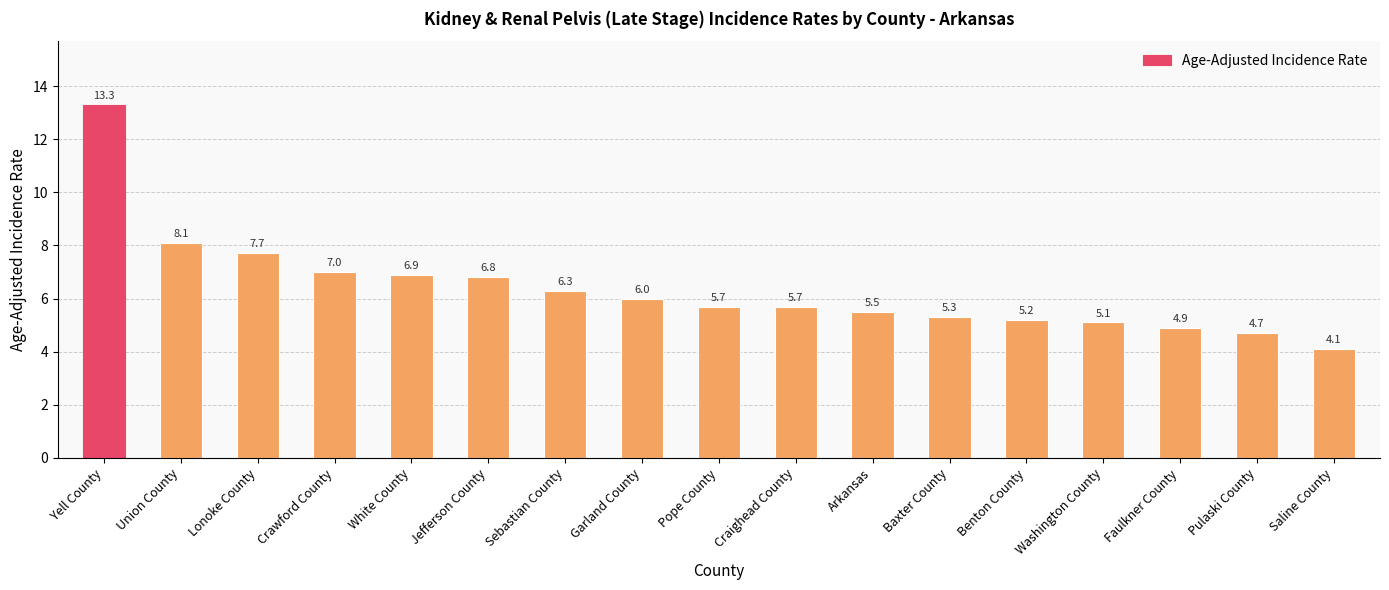

Which category has the highest value across all series?

Yell County